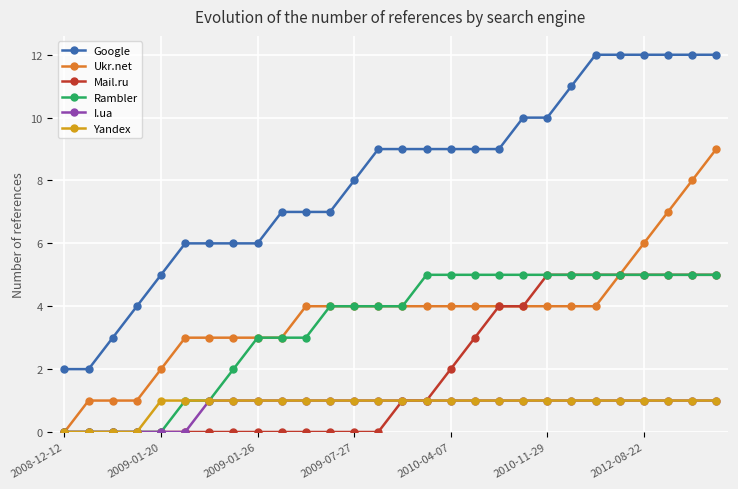

Which series has the widest spread of values?

Google